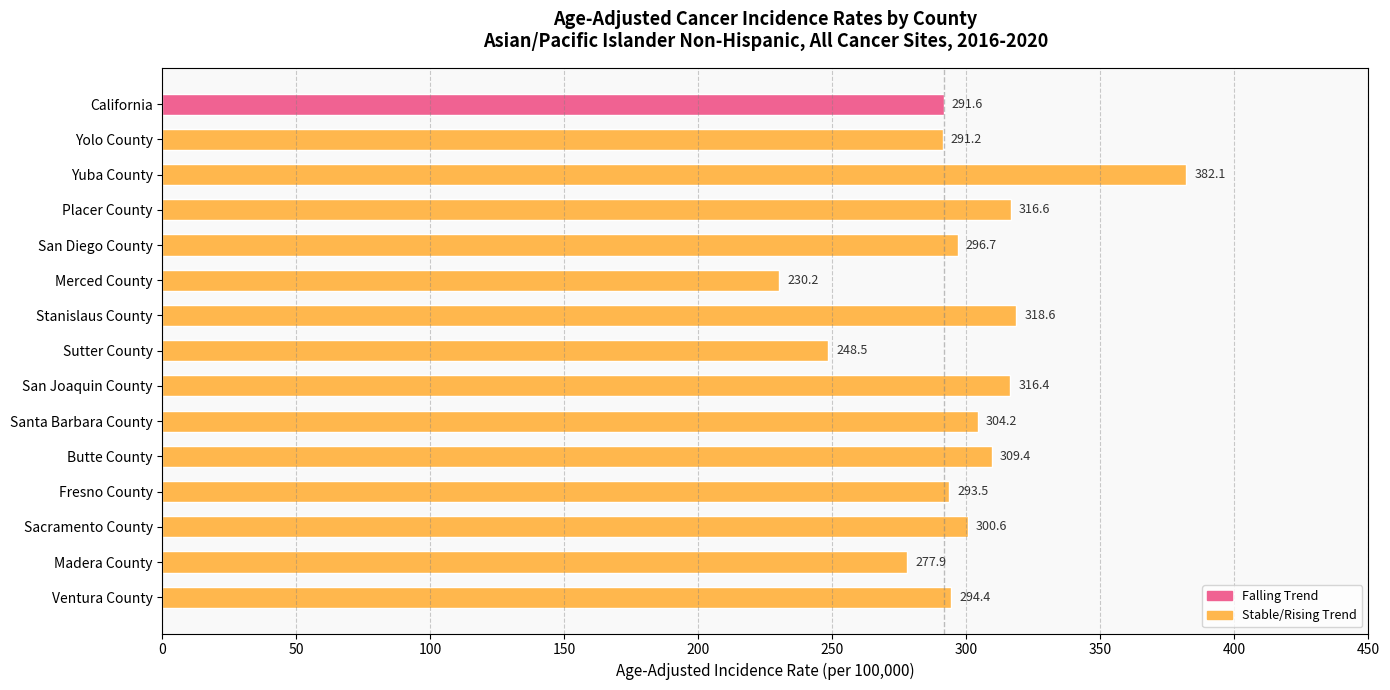

The value at Yuba County is 382.1. True or false?

True